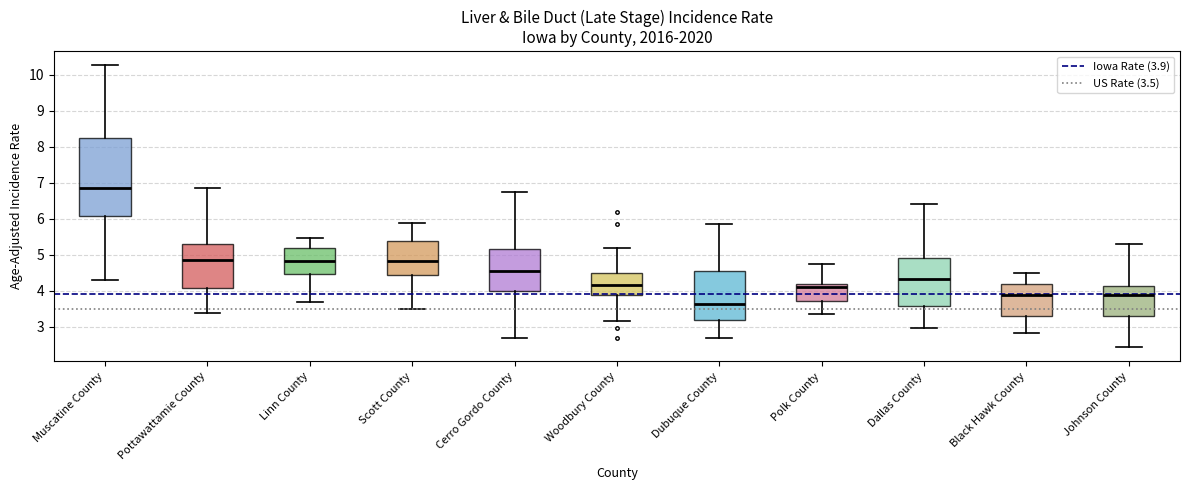

Where is the lower edge of the box for Woodbury County on the y-axis? The values are not printed on the chart, so give them approximately, as read against the axis.

3.9